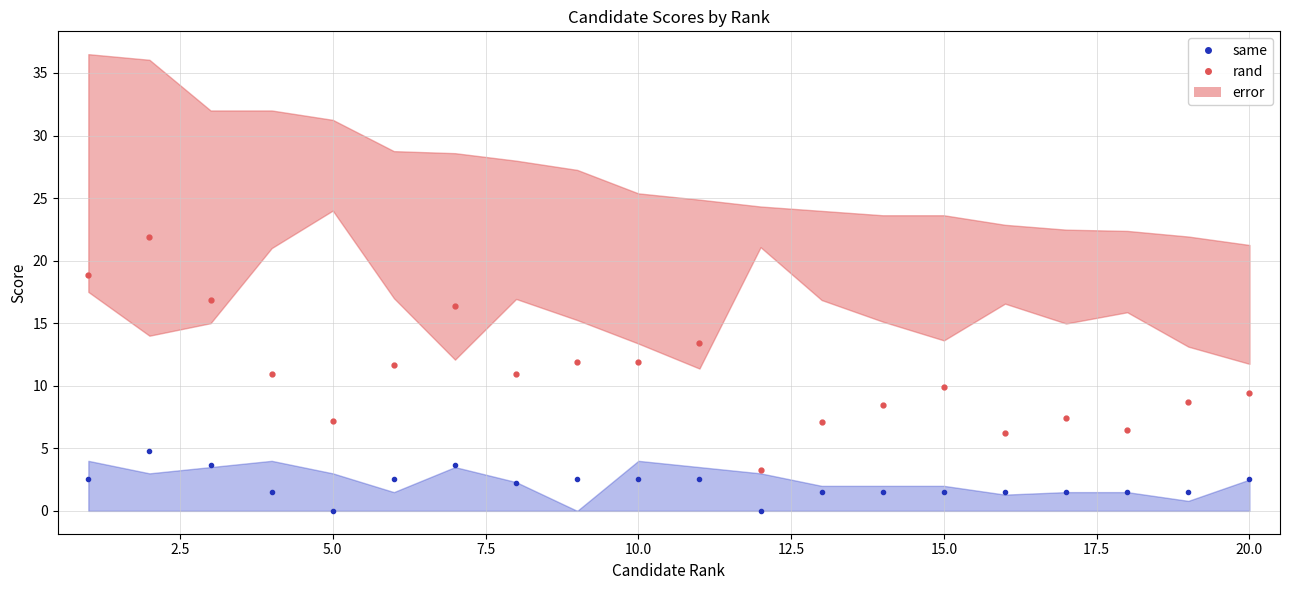

Rank the series by their average value, from highest to lowest.

rand, same